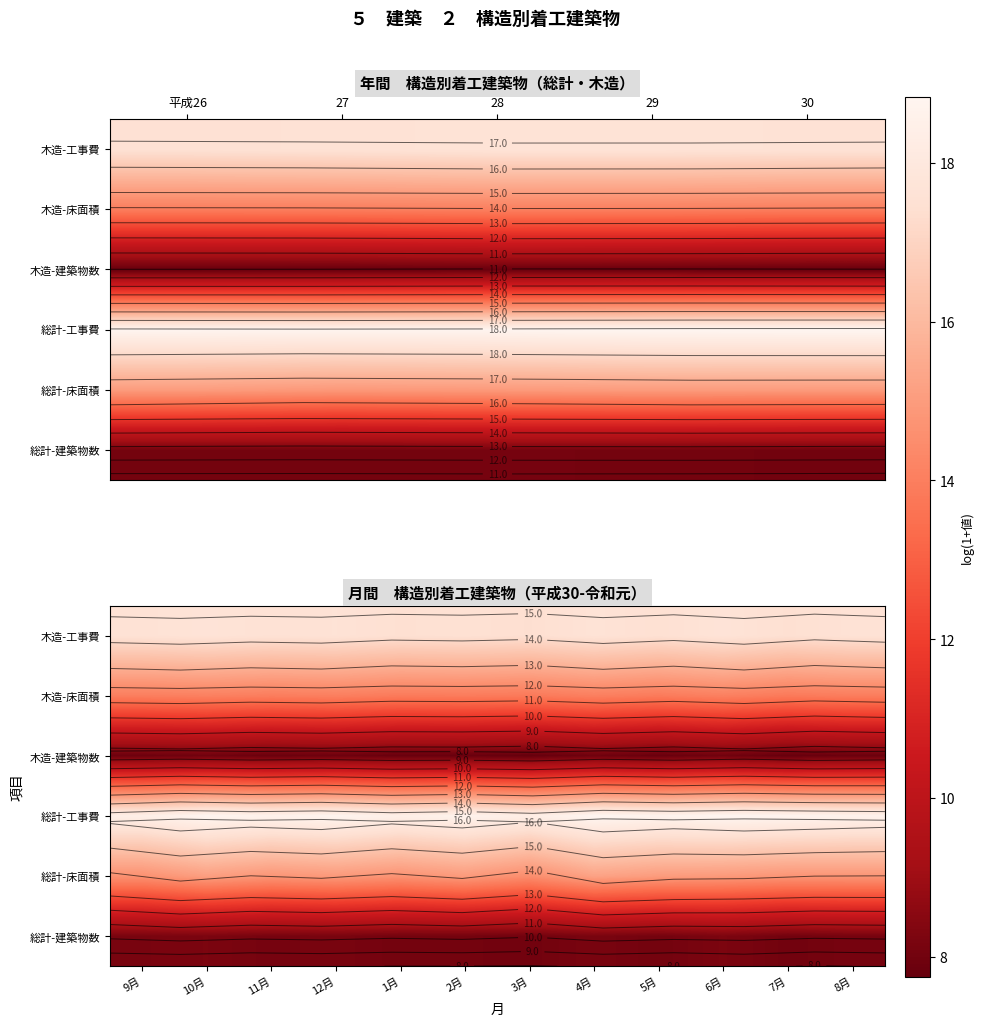

At which category is the sum across all series the highest?

4月